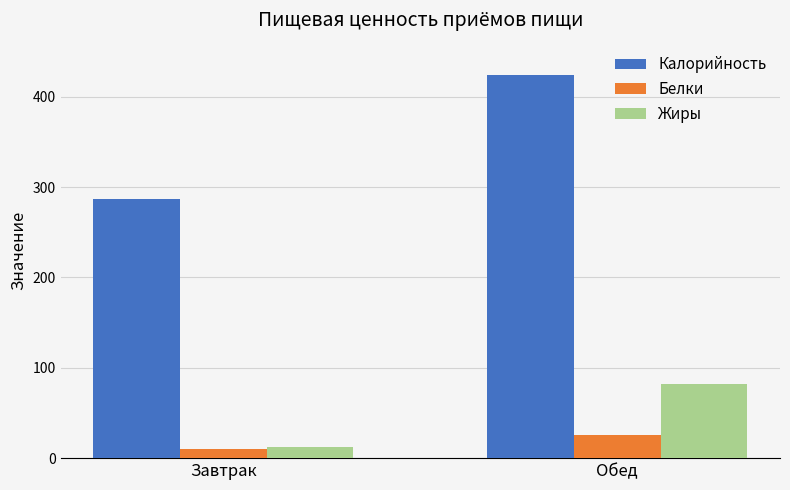

List the series in order of their peak value, highest first.

Калорийность, Жиры, Белки